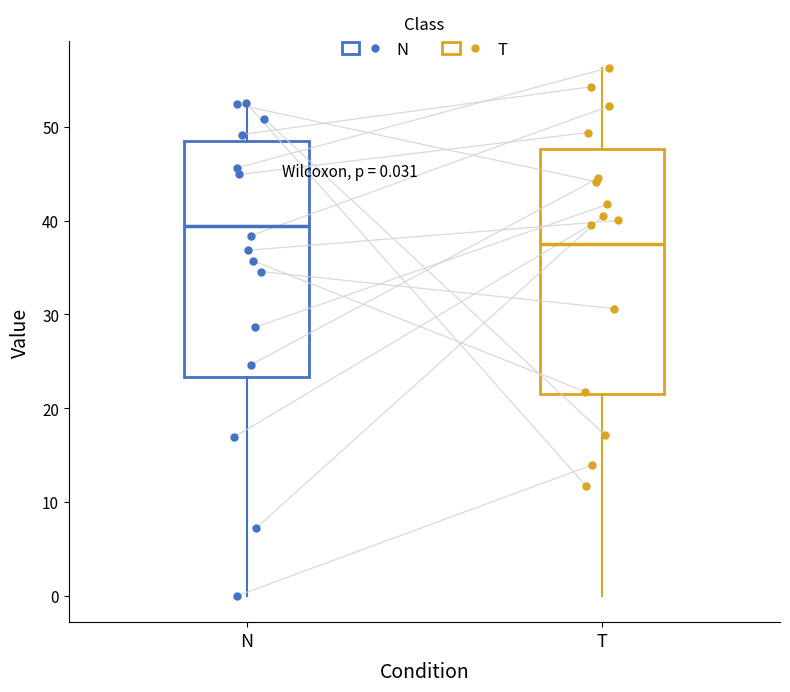

Which box has the lowest median line?

T